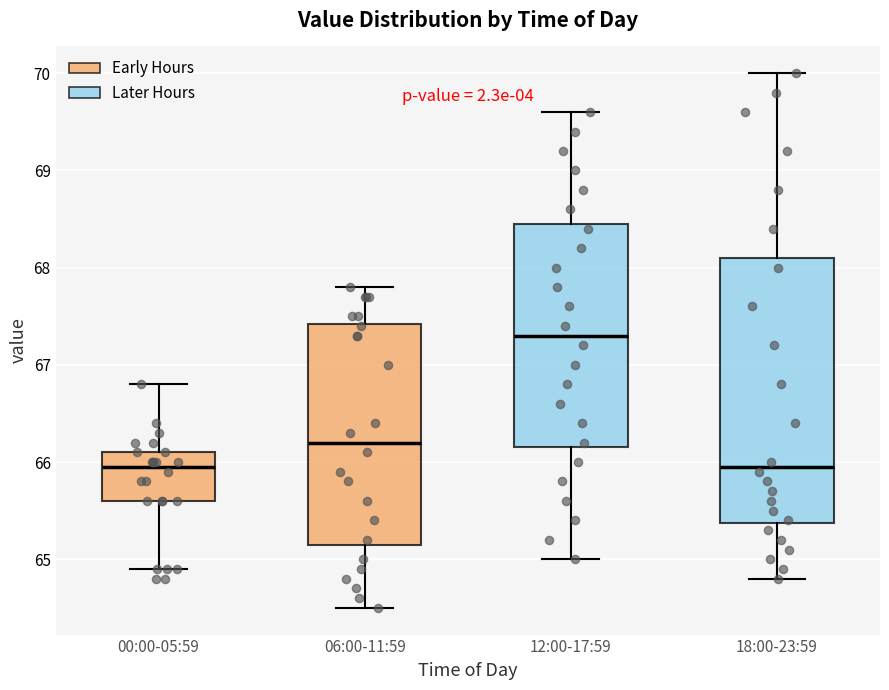

Reading left to right, transcribe this box plot: for each box, give where its median line is, the range the box spans, and where its two whiskers end, as read against the y-axis. The values are not printed on the chart, so give them approximately, as read against the axis.

00:00-05:59: median 66.0, box 65.6 to 66.1, whiskers 64.9 to 66.8
06:00-11:59: median 66.2, box 65.2 to 67.4, whiskers 64.5 to 67.8
12:00-17:59: median 67.3, box 66.2 to 68.5, whiskers 65.0 to 69.6
18:00-23:59: median 66.0, box 65.4 to 68.1, whiskers 64.8 to 70.0